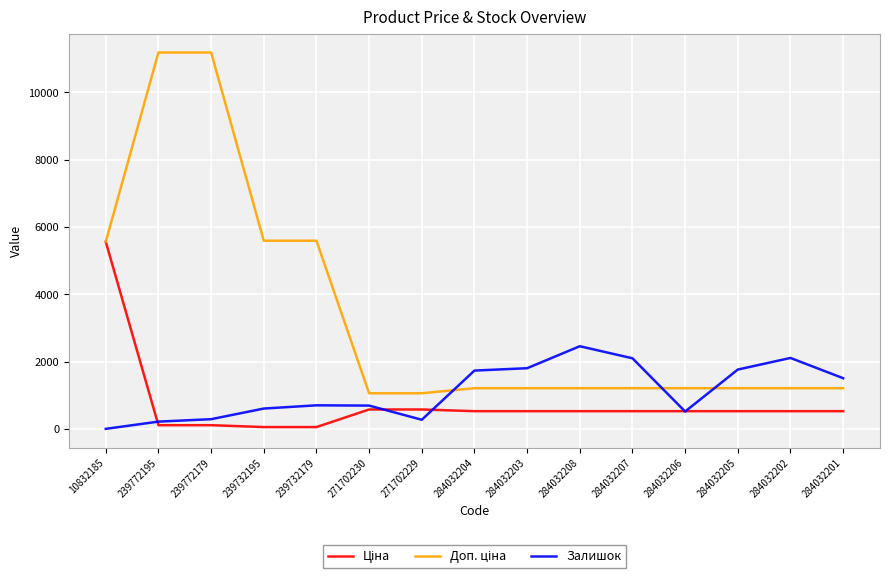

The value of Залишок at 284032201 is 1508.0. True or false?

True